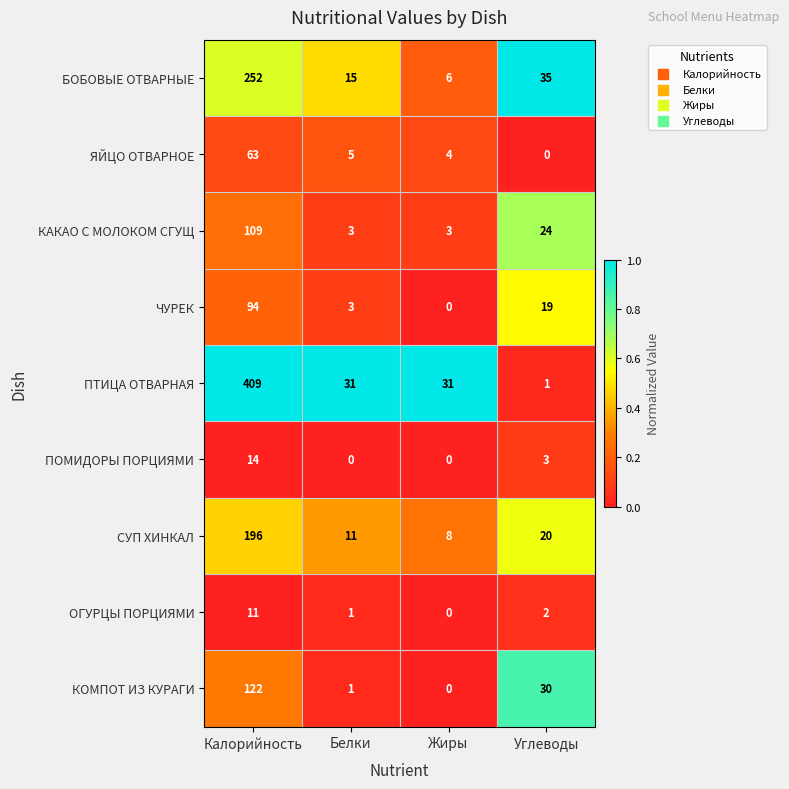

Which series has the widest spread of values?

ПТИЦА ОТВАРНАЯ